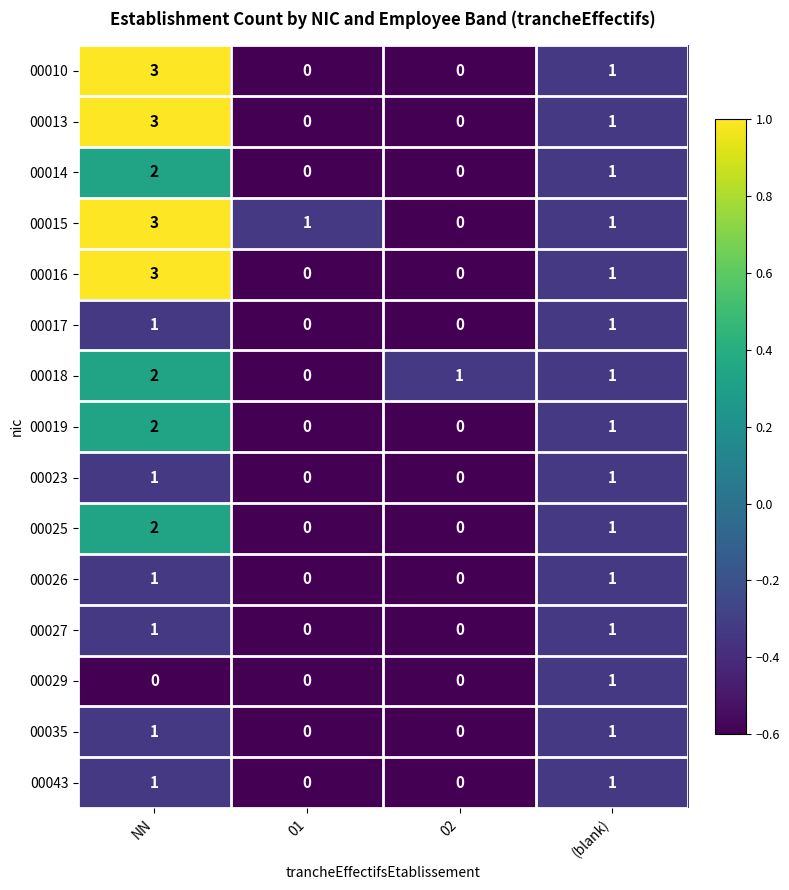

How many distinct data groups are displayed?

15